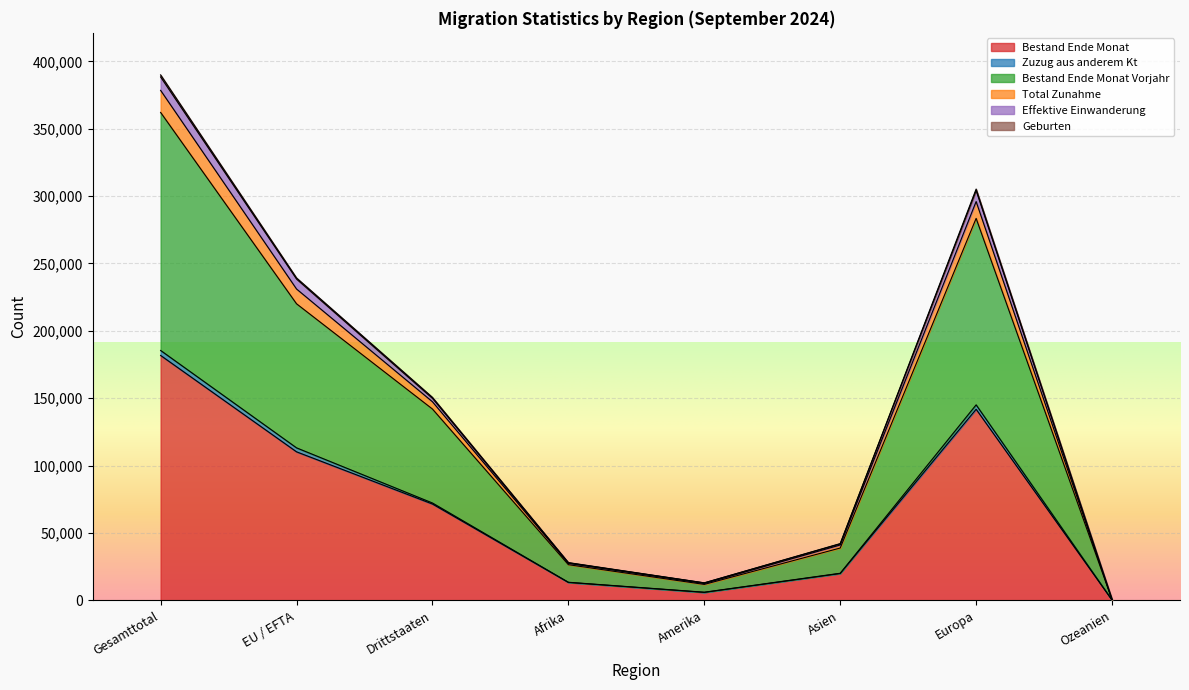

At which label does Bestand Ende Monat reach its peak?

Gesamttotal